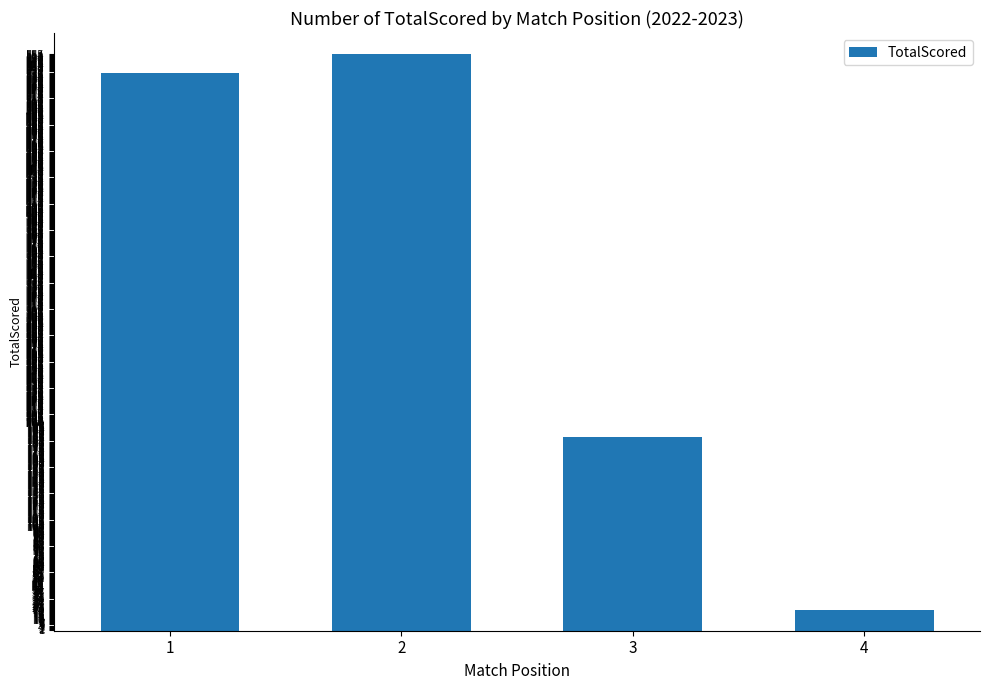

Is it true that the value at 1 is 537?

True